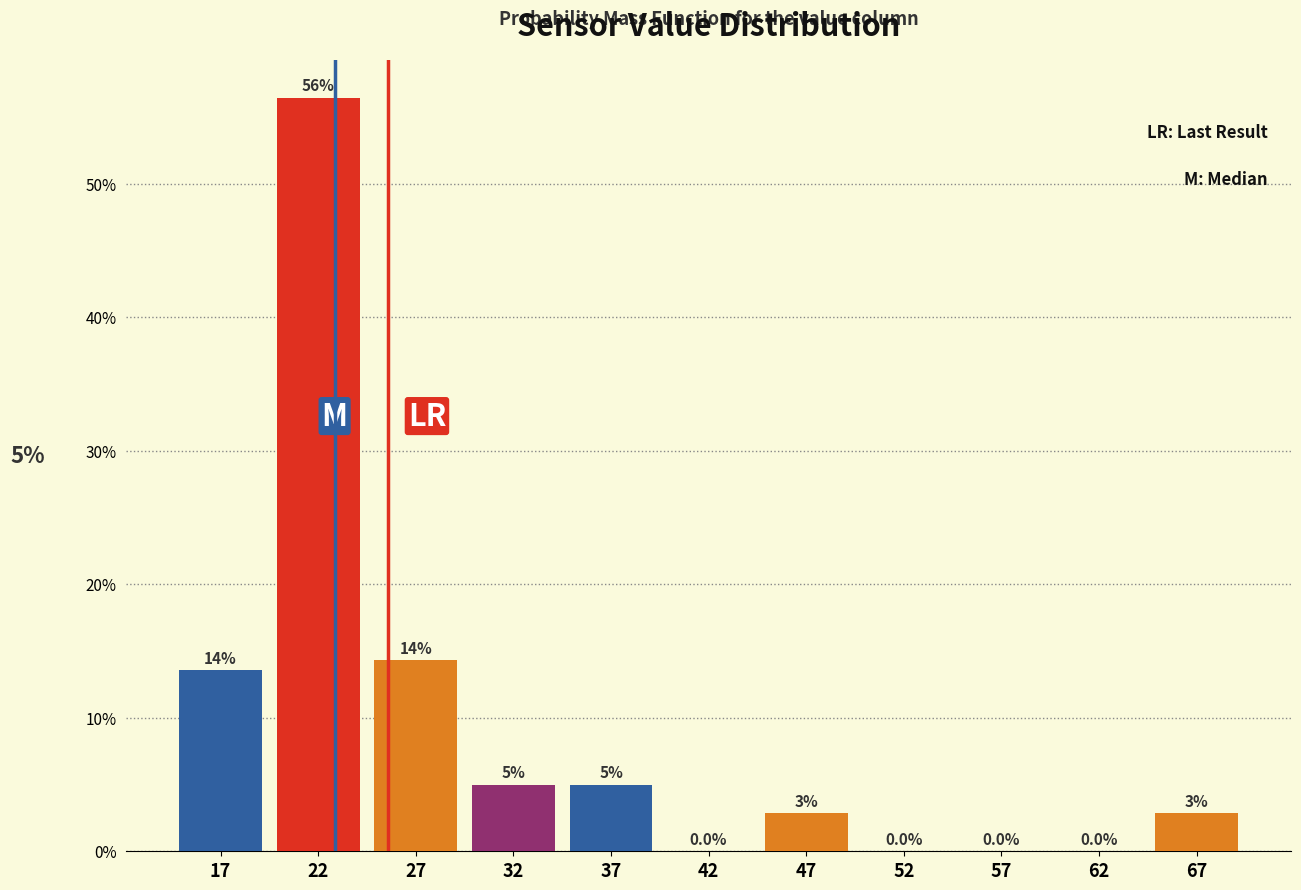

Which range on the x-axis has the tallest bar?

20 to 25